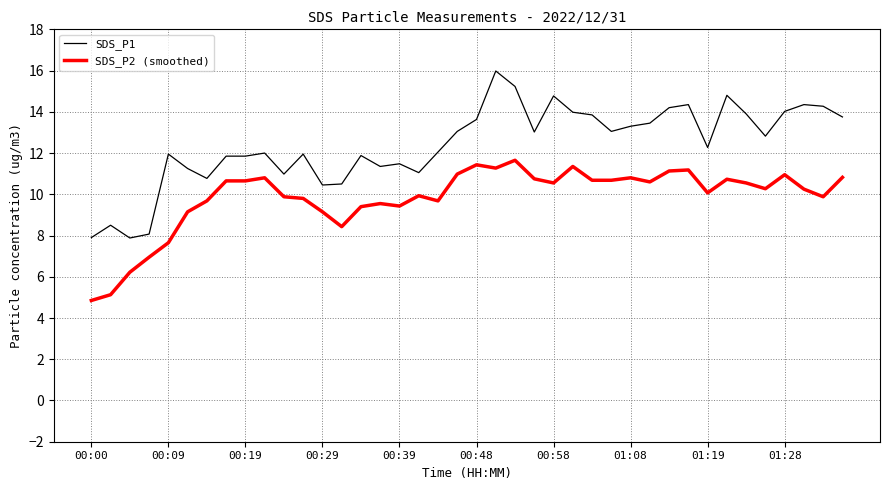

True or false: SDS_P2 (smoothed) and SDS_P1 cross at least once.

False